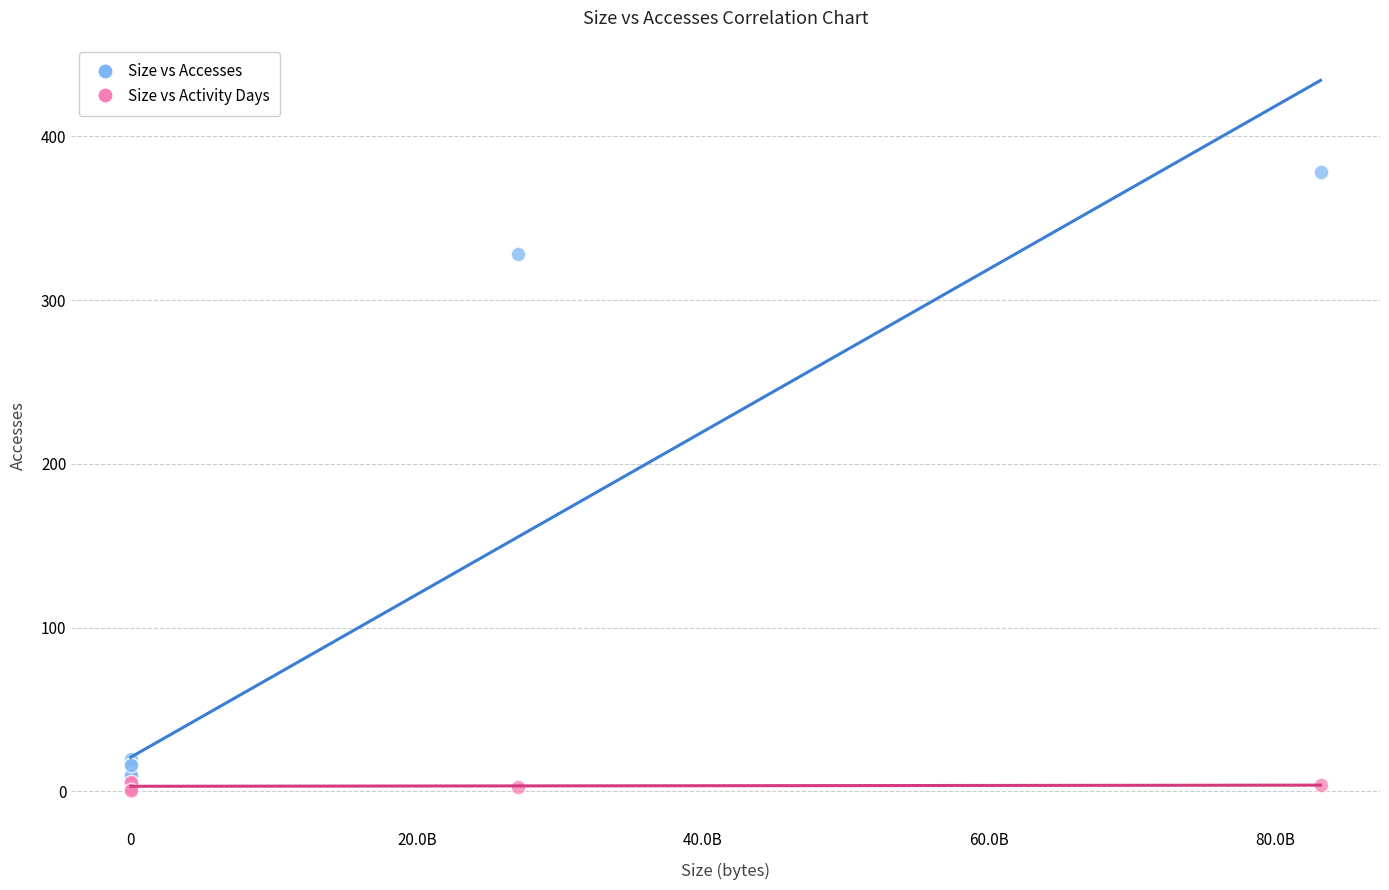

Which series contains the highest Y value?

Size vs Accesses